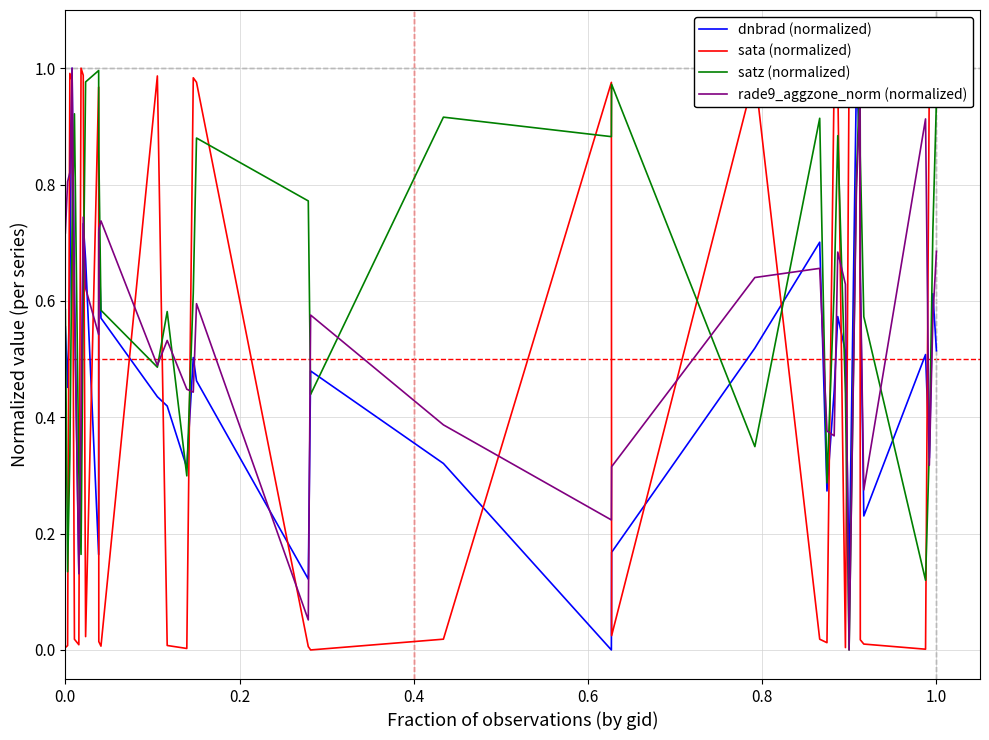

Does the chart have visible grid lines?

Yes